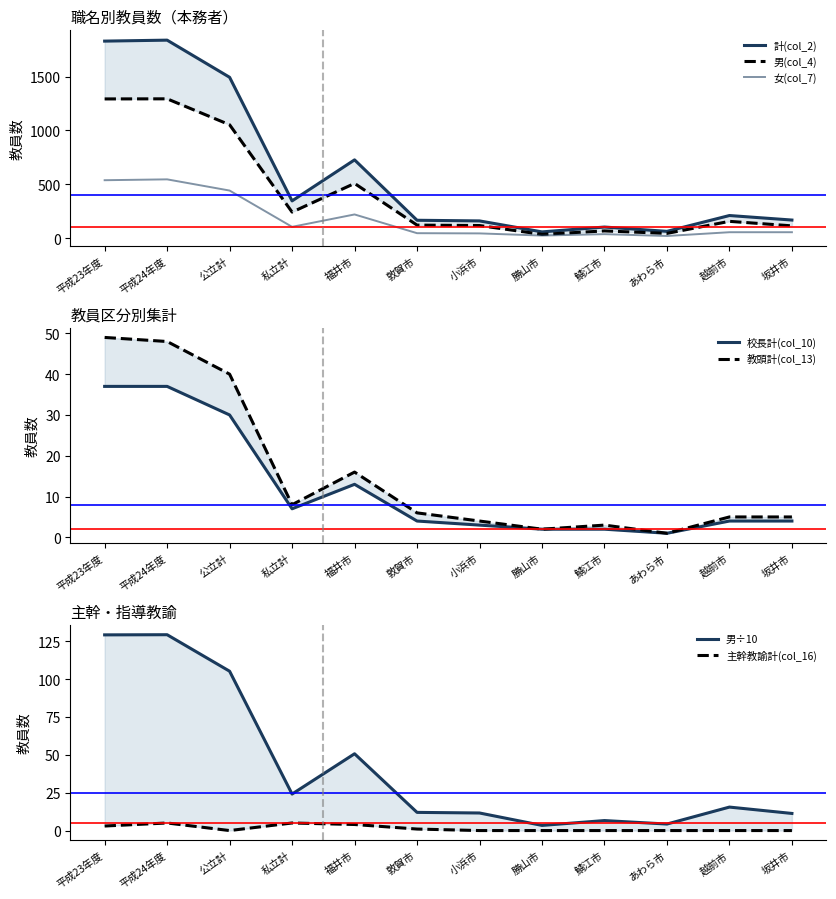

Which series has the widest spread of values?

計(col_2)